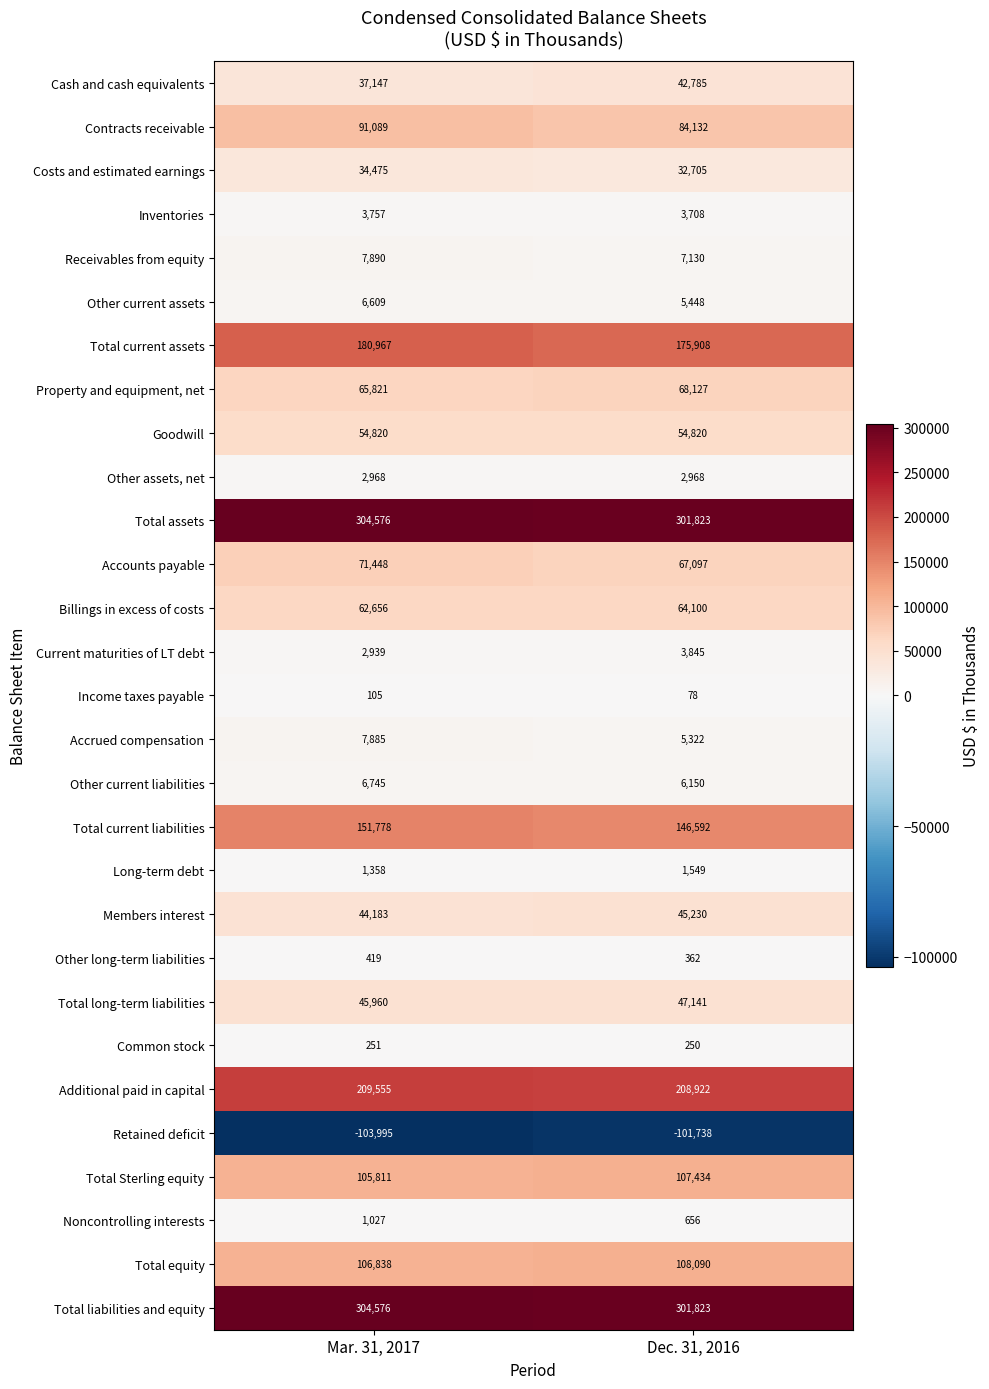

What is the maximum value shown in the chart?

304576